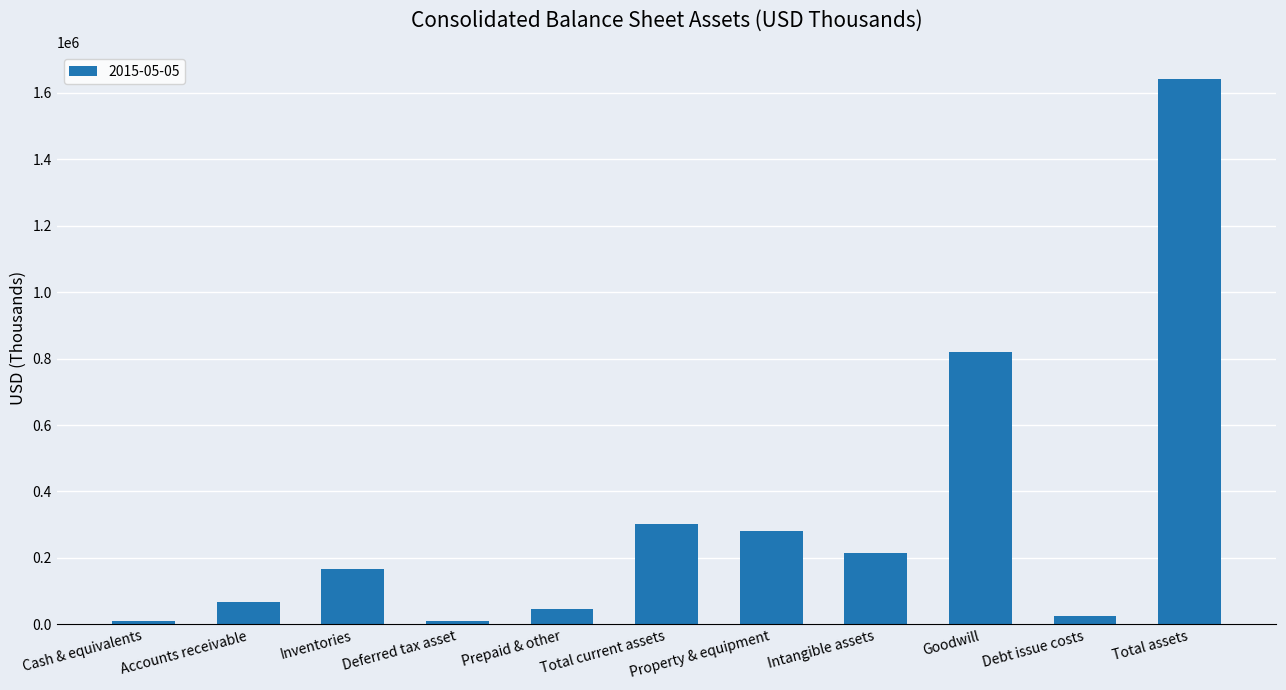

The value at Intangible assets is 215508. True or false?

True